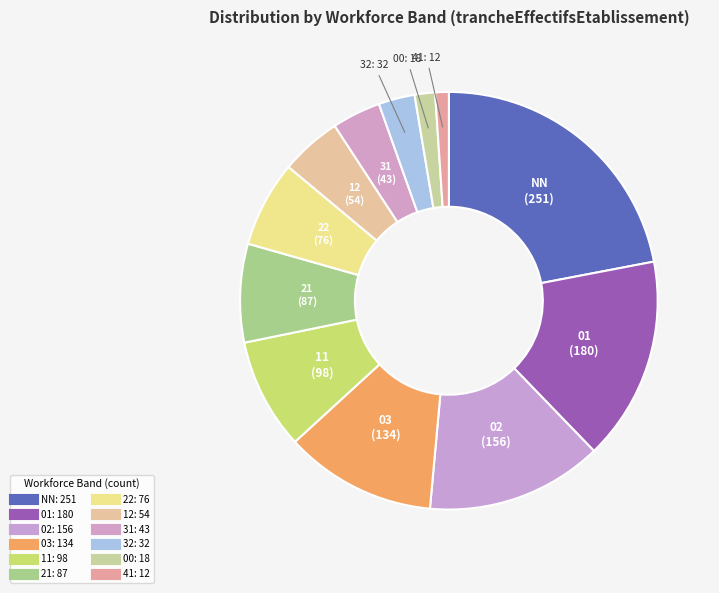

Which slice is the largest?

NN